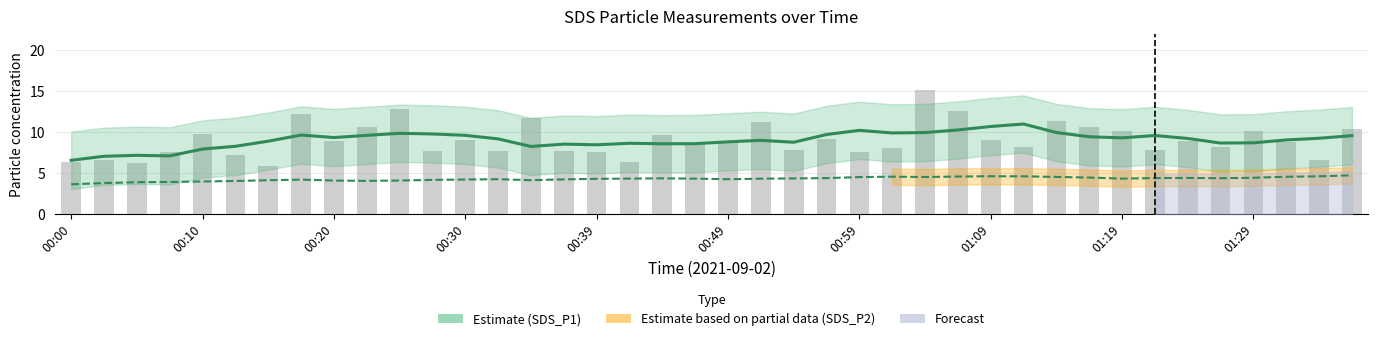

Reading left to right, what are all the values shown in this chart?

Estimate (SDS_P1): 6.5	7.0	7.1	7.1	7.9	8.2	8.9	9.6	9.3	9.6	9.8	9.8	9.6	9.2	8.2	8.5	8.4	8.6	8.6	8.6	8.8	9.0	8.7	9.7	10.2	9.9	9.9	10.2	10.7	11.0	9.9	9.4	9.3	9.6	9.2	8.6	8.7	9.0	9.2	9.5
SDS_P1 (raw): 6.4	6.5	6.2	7.5	9.8	7.2	5.9	12.2	8.9	10.6	12.8	7.7	9.1	7.7	11.7	7.7	7.5	6.3	9.7	8.5	8.9	11.2	7.8	9.1	7.6	8.0	15.1	12.5	9.0	8.2	11.3	10.6	10.1	7.8	8.9	8.1	10.2	8.8	6.6	10.3